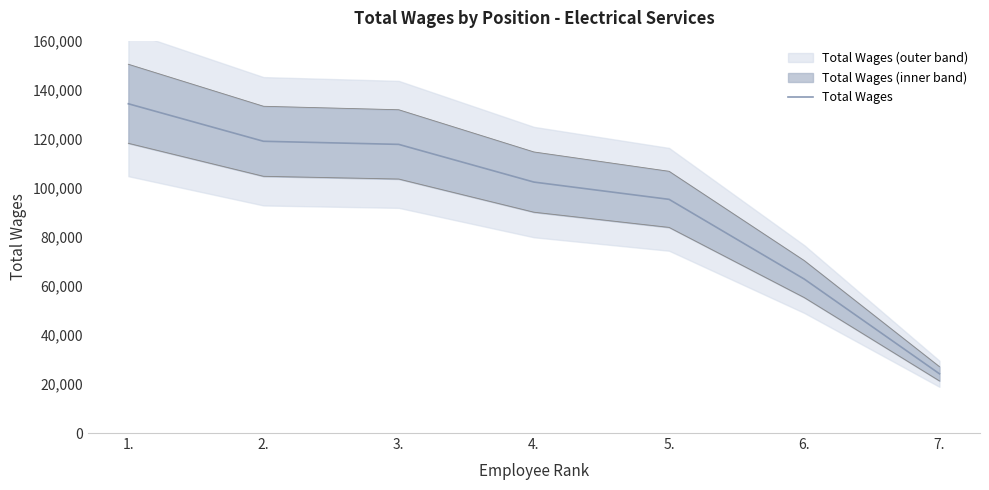

The chart shows a value of 143645 at 5.. True or false?

False